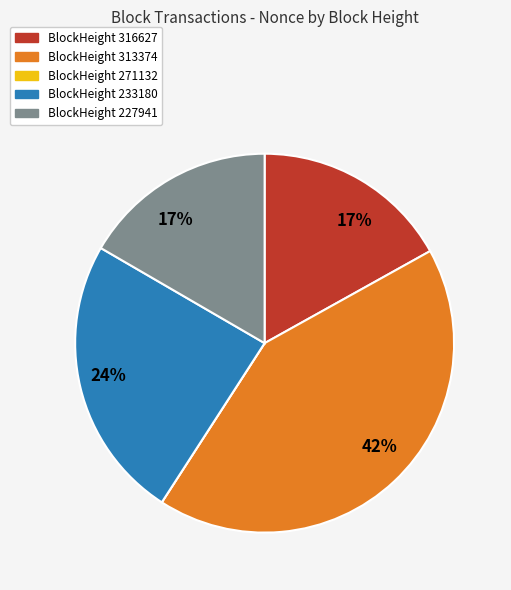

To the nearest percent, what is the difference between the largest and smallest slice percentages?

42%